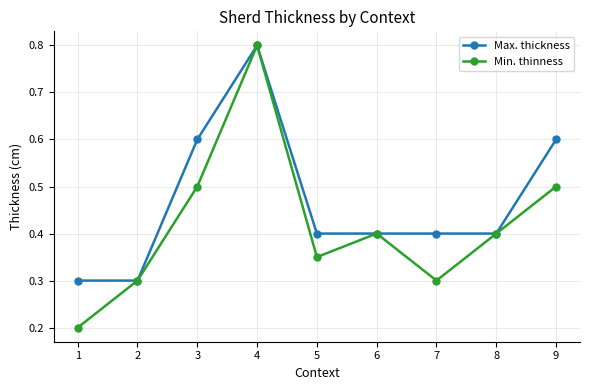

At which category does Max. thickness reach its first local peak?

4